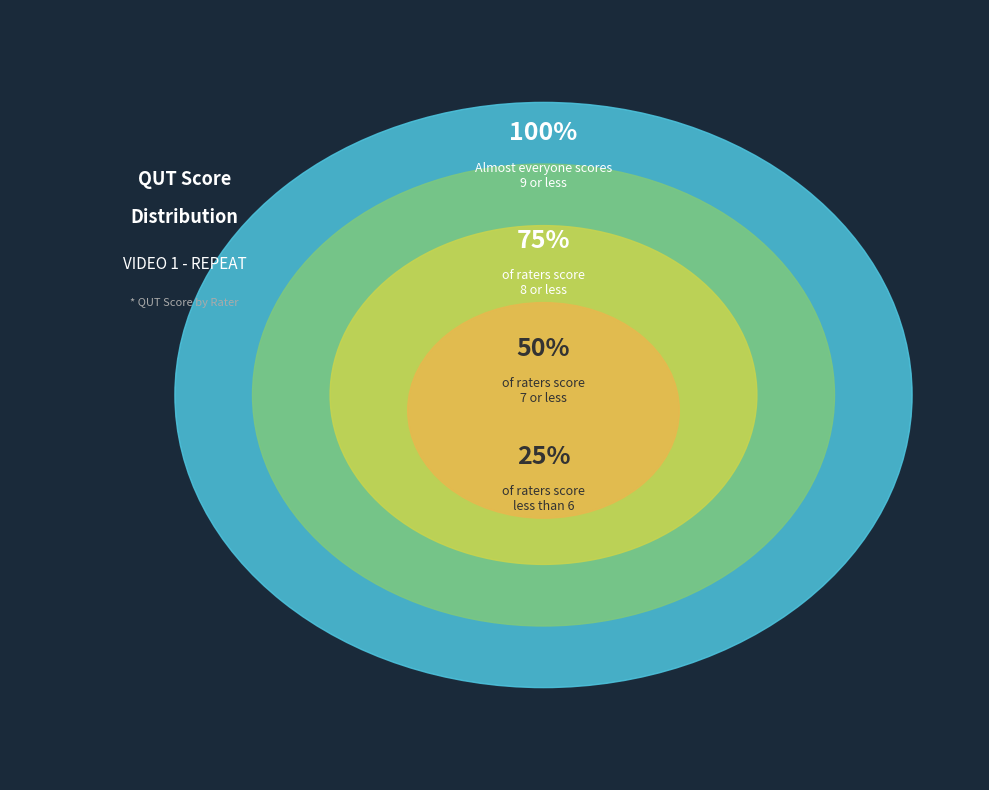

Does Rater 6 represent more than half of the total?

No